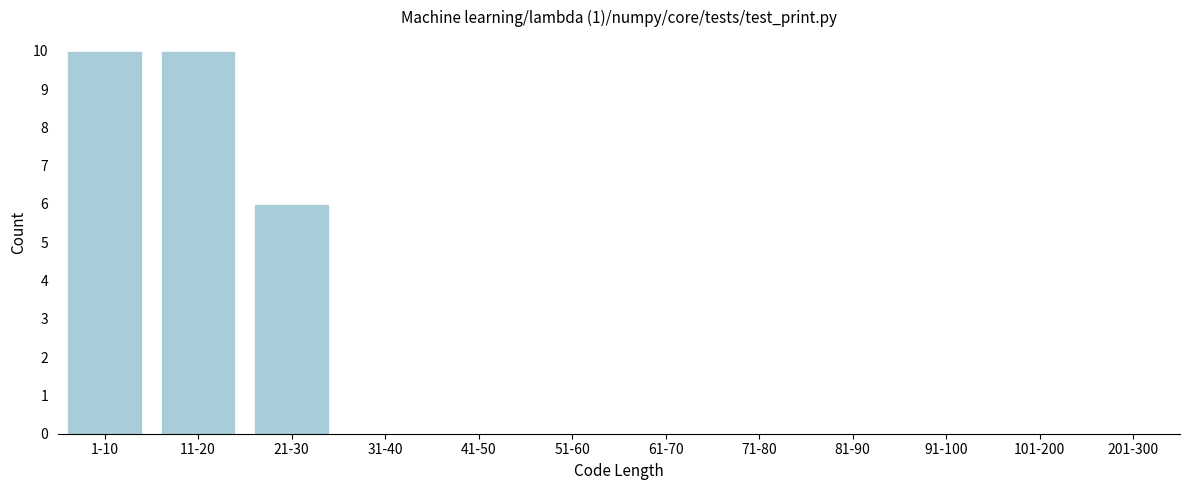

Reading left to right, list all the values displayed in this chart.

1-10=10	11-20=10	21-30=6	31-40=0	41-50=0	51-60=0	61-70=0	71-80=0	81-90=0	91-100=0	101-200=0	201-300=0